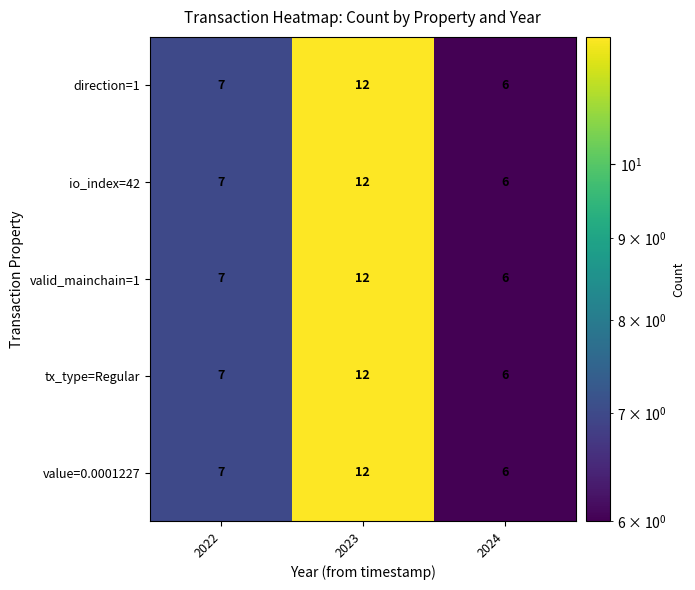

What is the sum of the valid_mainchain=1 values at 2024 and 2022?

13